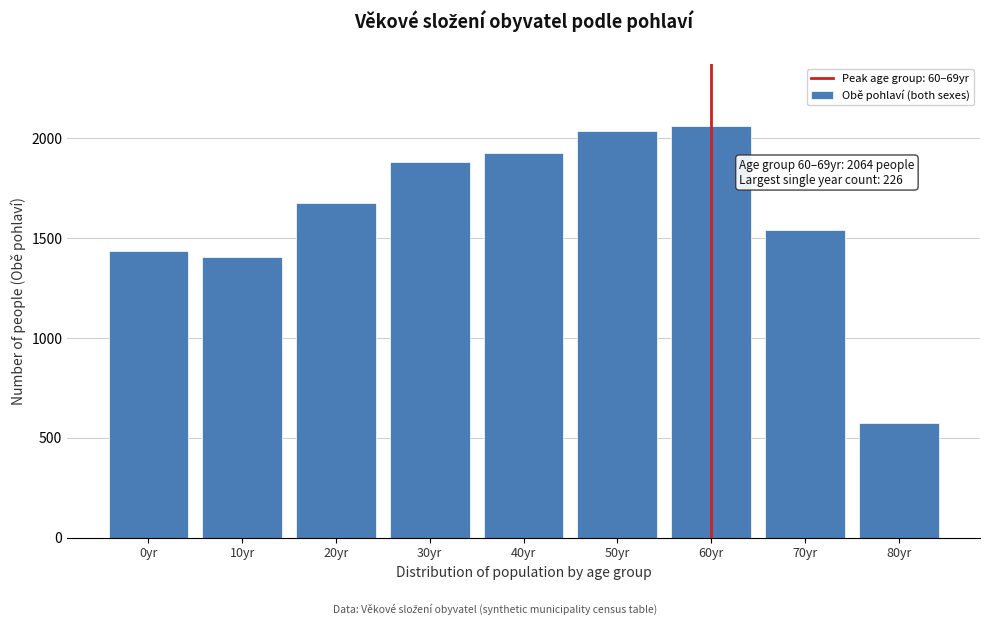

Reading left to right, extract all data points from this chart.

1438	1406	1677	1879	1928	2038	2064	1539	575